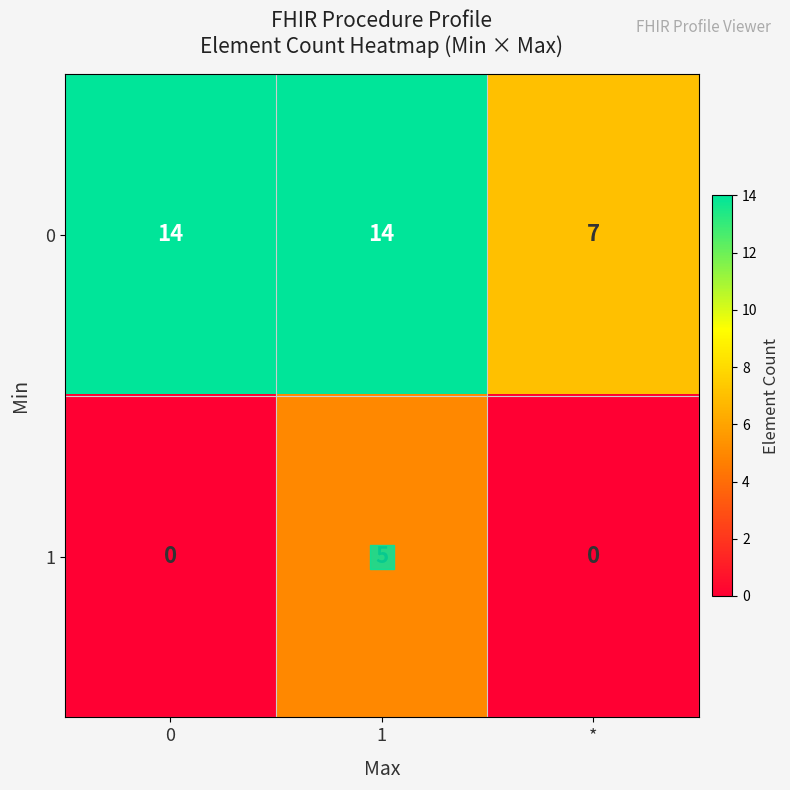

Which series has the largest total across all categories?

0